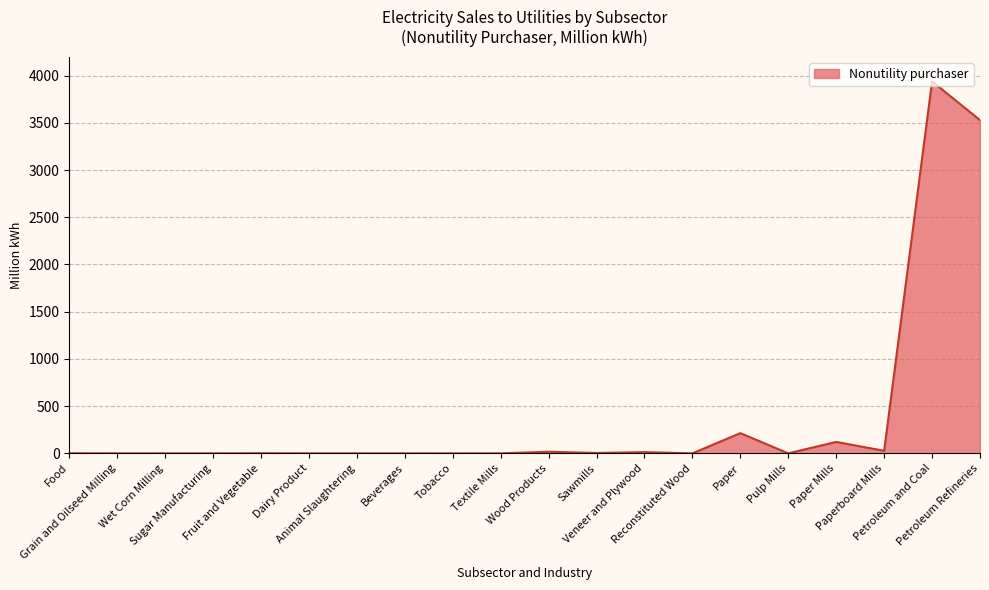

What is the difference between the maximum and minimum values?

3939